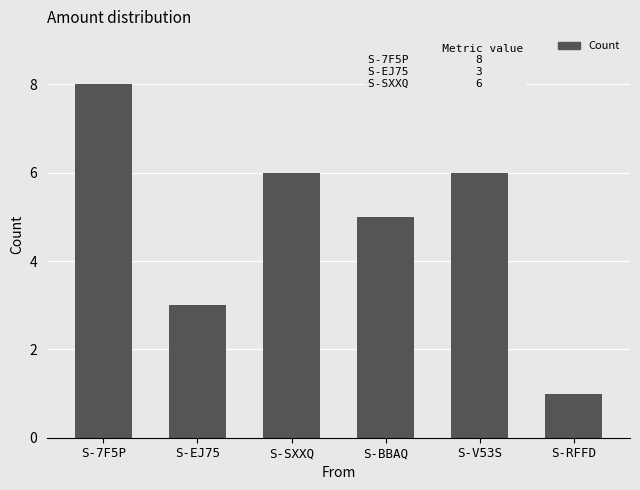

What is the difference between the maximum and minimum values?

7